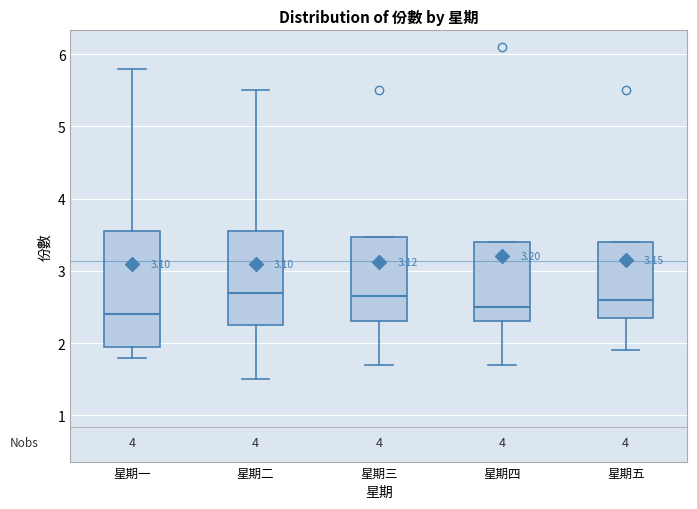

Which box is the tallest, from its lower edge to its upper edge?

星期一